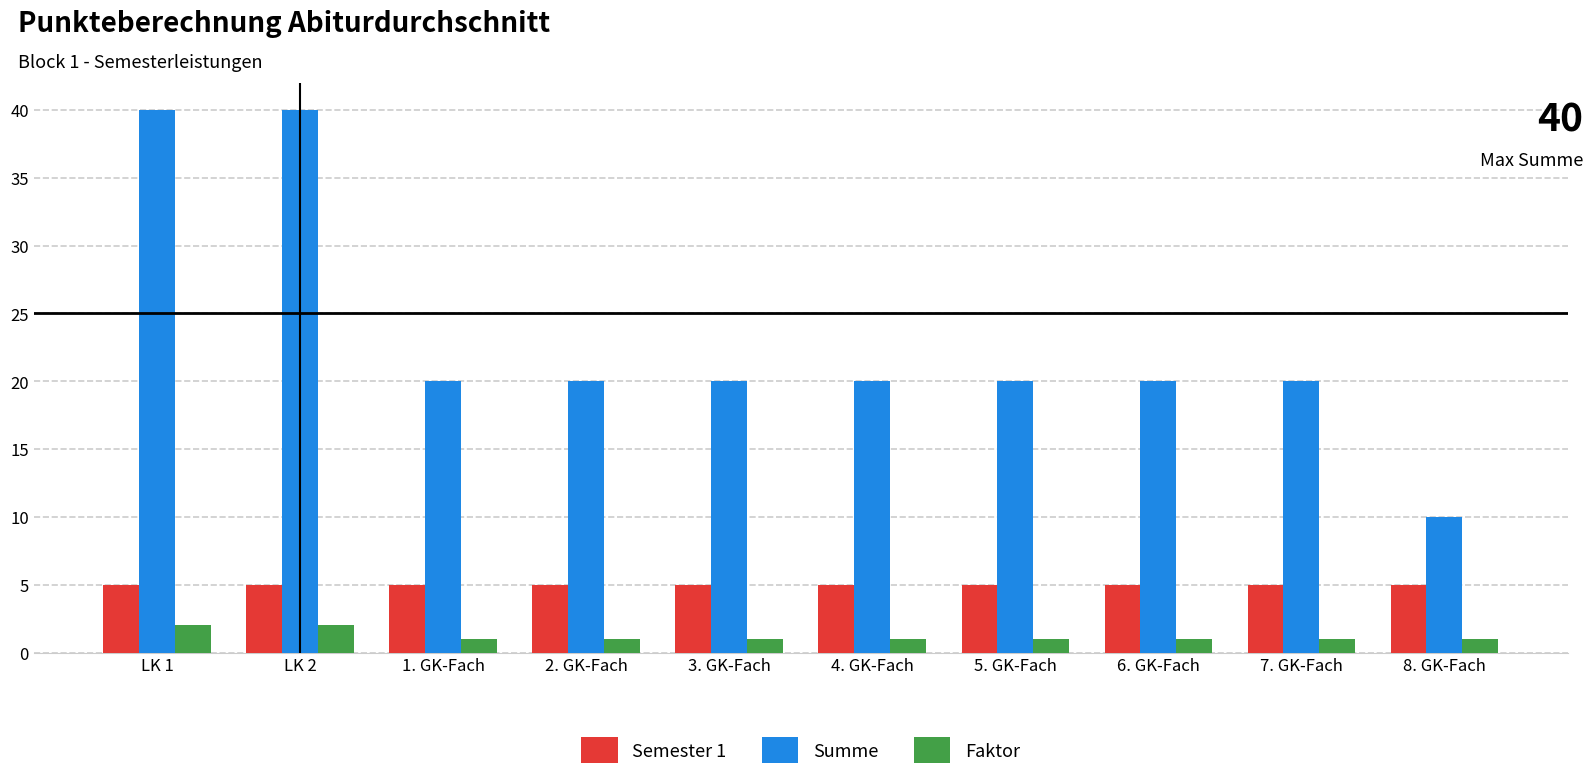

How many series are shown in this chart?

3